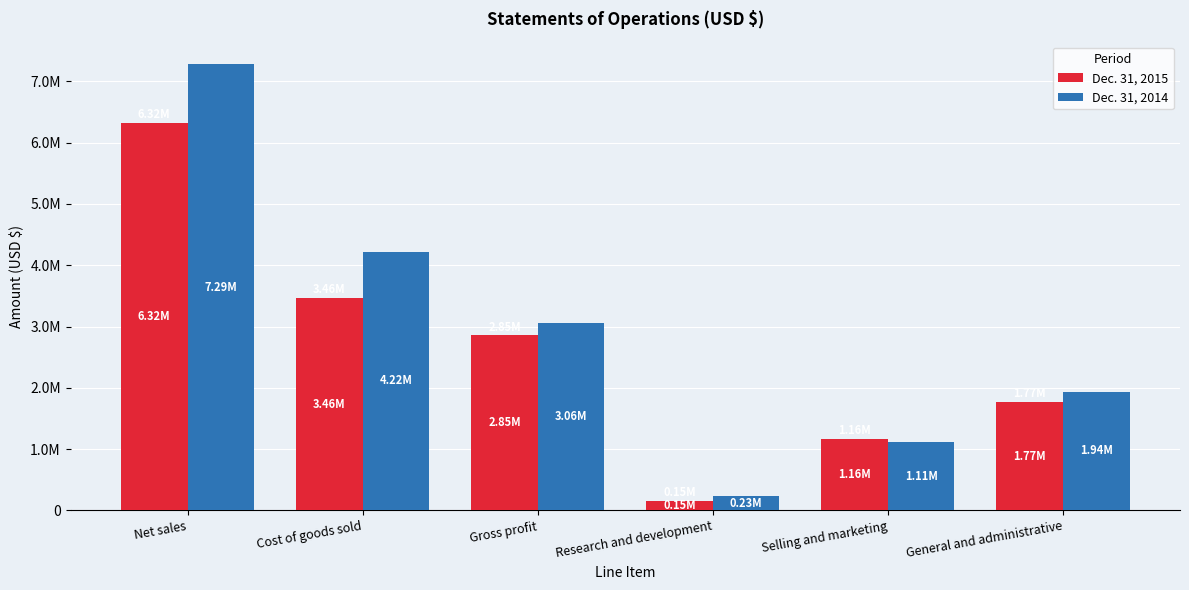

What is the value of the Dec. 31, 2015 bar at the 6th from the left?

1769000